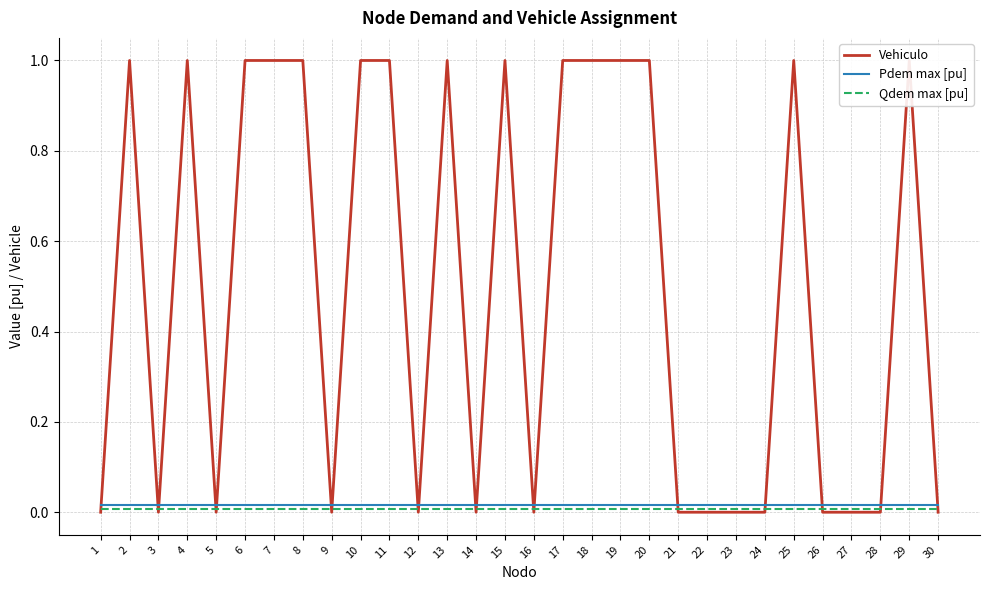

Reading left to right, list all the values displayed in this chart.

Vehiculo: 1=0.0	2=1.0	3=0.0	4=1.0	5=0.0	6=1.0	7=1.0	8=1.0	9=0.0	10=1.0	11=1.0	12=0.0	13=1.0	14=0.0	15=1.0	16=0.0	17=1.0	18=1.0	19=1.0	20=1.0	21=0.0	22=0.0	23=0.0	24=0.0	25=1.0	26=0.0	27=0.0	28=0.0	29=1.0	30=0.0
Pdem max [pu]: 1=0.0	2=0.0	3=0.0	4=0.0	5=0.0	6=0.0	7=0.0	8=0.0	9=0.0	10=0.0	11=0.0	12=0.0	13=0.0	14=0.0	15=0.0	16=0.0	17=0.0	18=0.0	19=0.0	20=0.0	21=0.0	22=0.0	23=0.0	24=0.0	25=0.0	26=0.0	27=0.0	28=0.0	29=0.0	30=0.0
Qdem max [pu]: 1=0.0	2=0.0	3=0.0	4=0.0	5=0.0	6=0.0	7=0.0	8=0.0	9=0.0	10=0.0	11=0.0	12=0.0	13=0.0	14=0.0	15=0.0	16=0.0	17=0.0	18=0.0	19=0.0	20=0.0	21=0.0	22=0.0	23=0.0	24=0.0	25=0.0	26=0.0	27=0.0	28=0.0	29=0.0	30=0.0